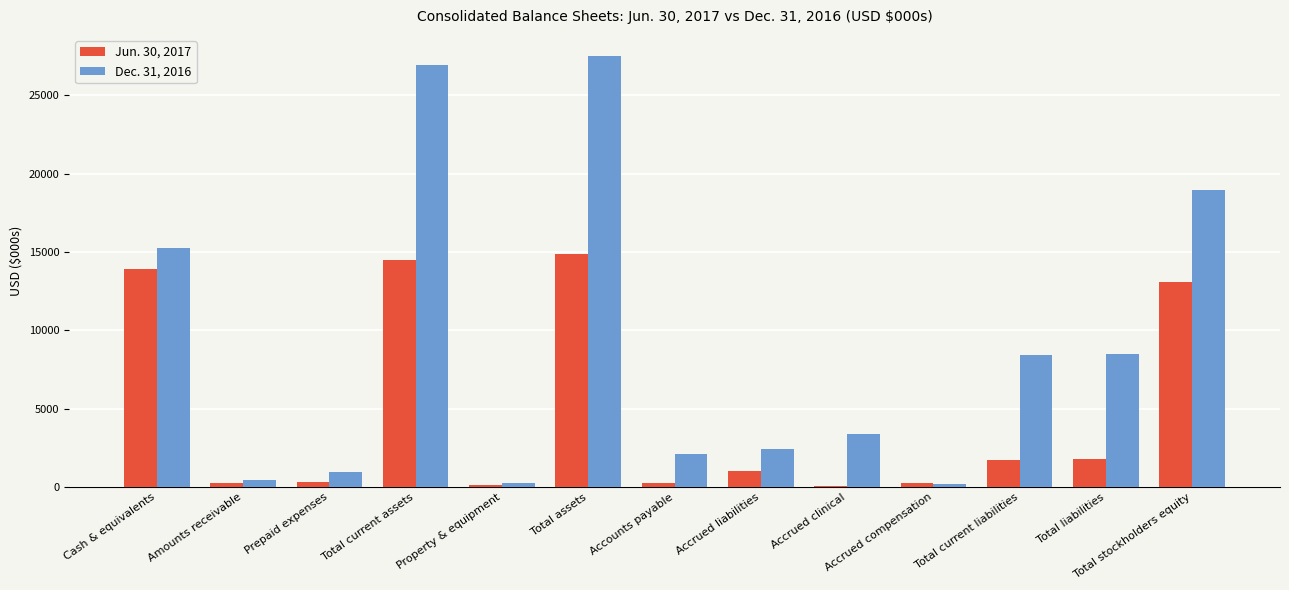

The value of Dec. 31, 2016 at Total assets is 27470. True or false?

True